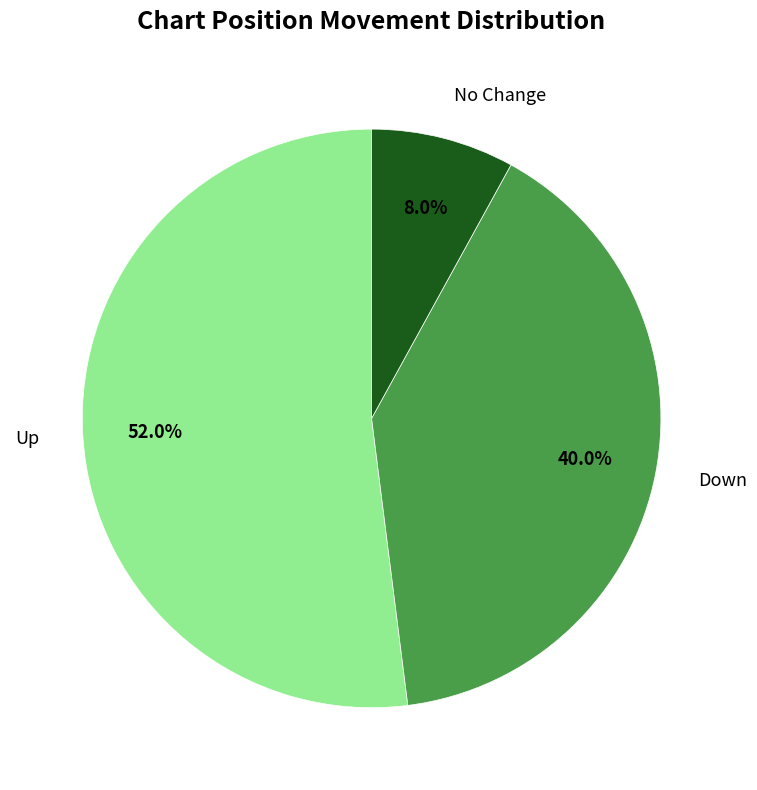

Rank the categories by value from lowest to highest.

No Change, Down, Up